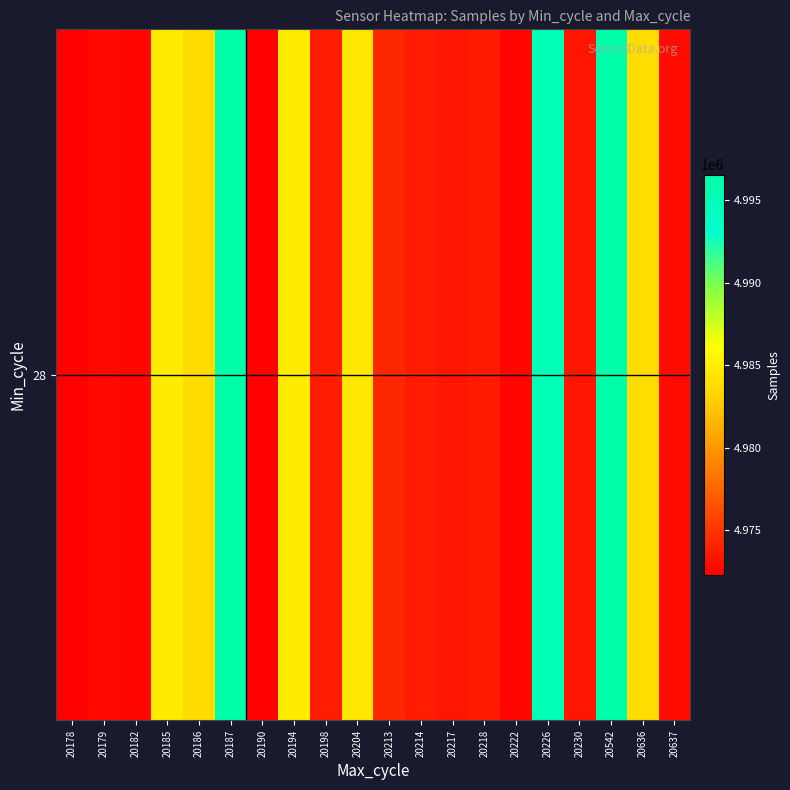

Which has a higher value, 20186 or 20182?

20186